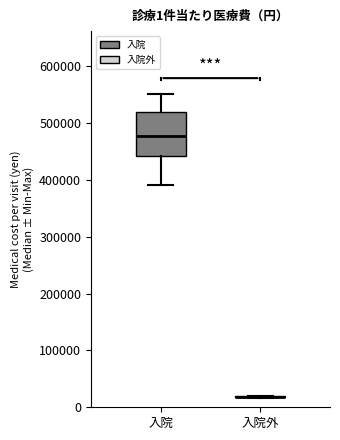

Comparing the boxes themselves (not the whiskers), which one is the tallest?

入院